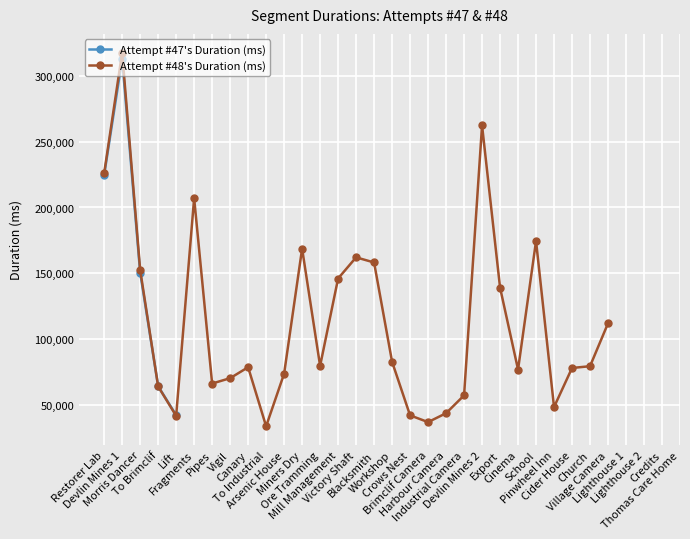

What is the value of the Attempt #47's Duration (ms) point at the 2nd from the left?

312672